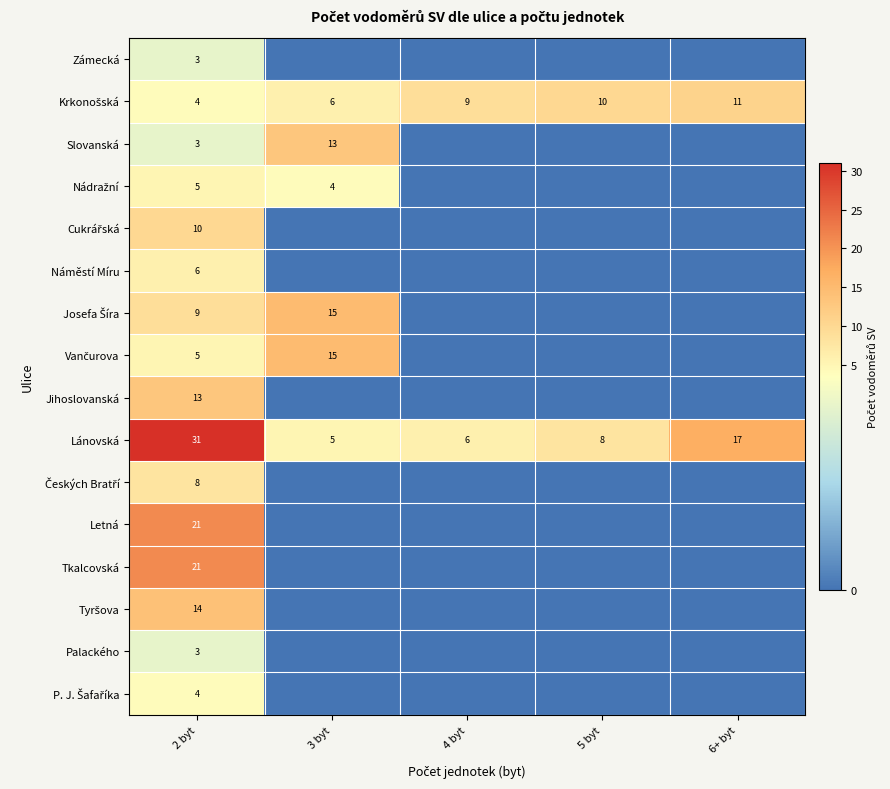

What is the sum of all Lánovská values?

67